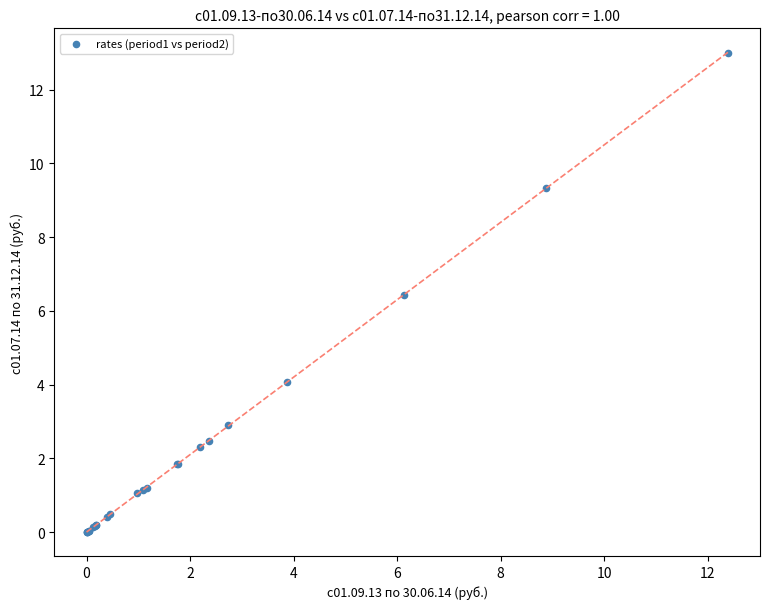

What Y value in the scatter plot is closest to 6?

6.4